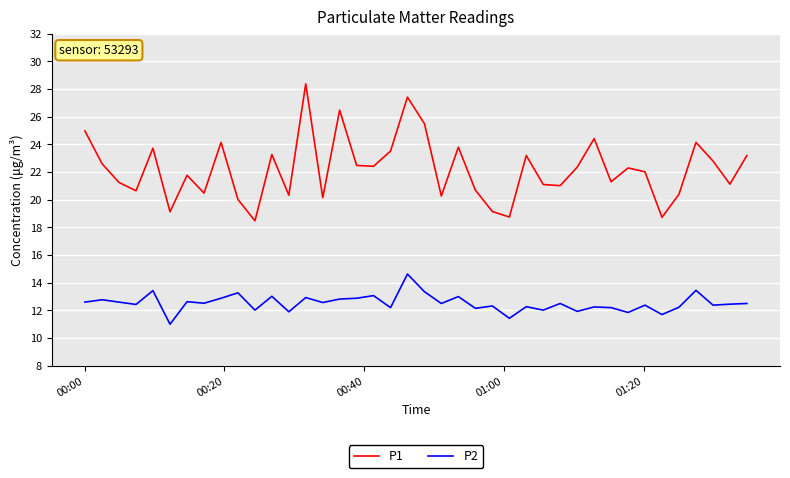

What is the minimum value shown in the chart?

11.0